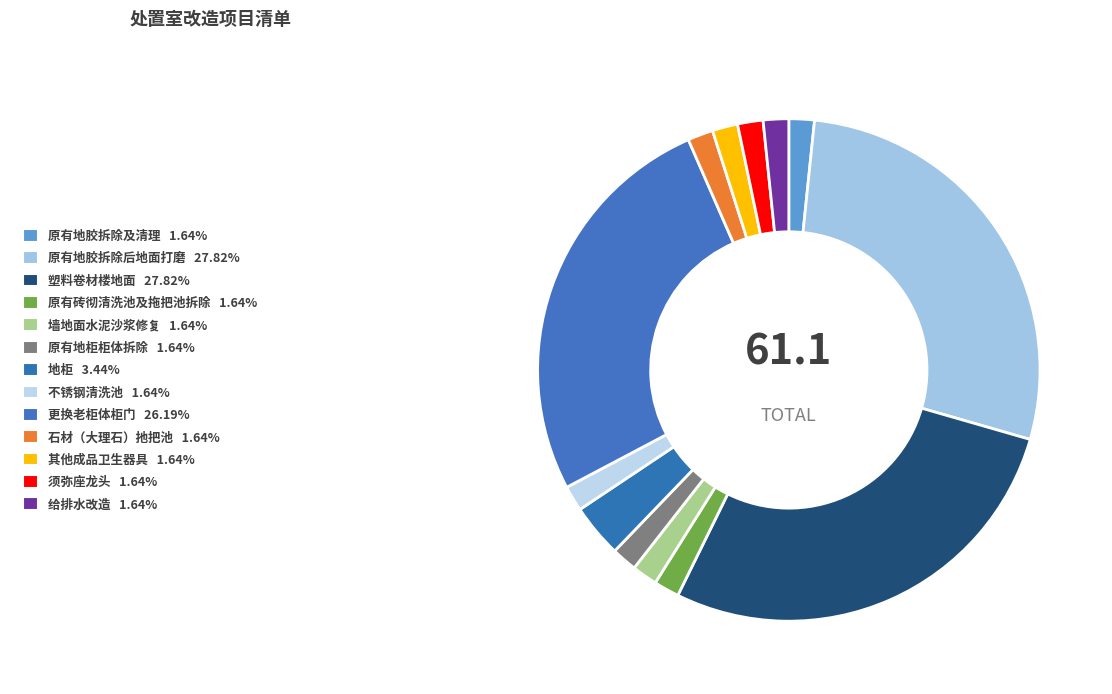

Approximately how many times larger is the value at 原有地柜柜体拆除 compared to 原有地胶拆除后地面打磨?

0.1